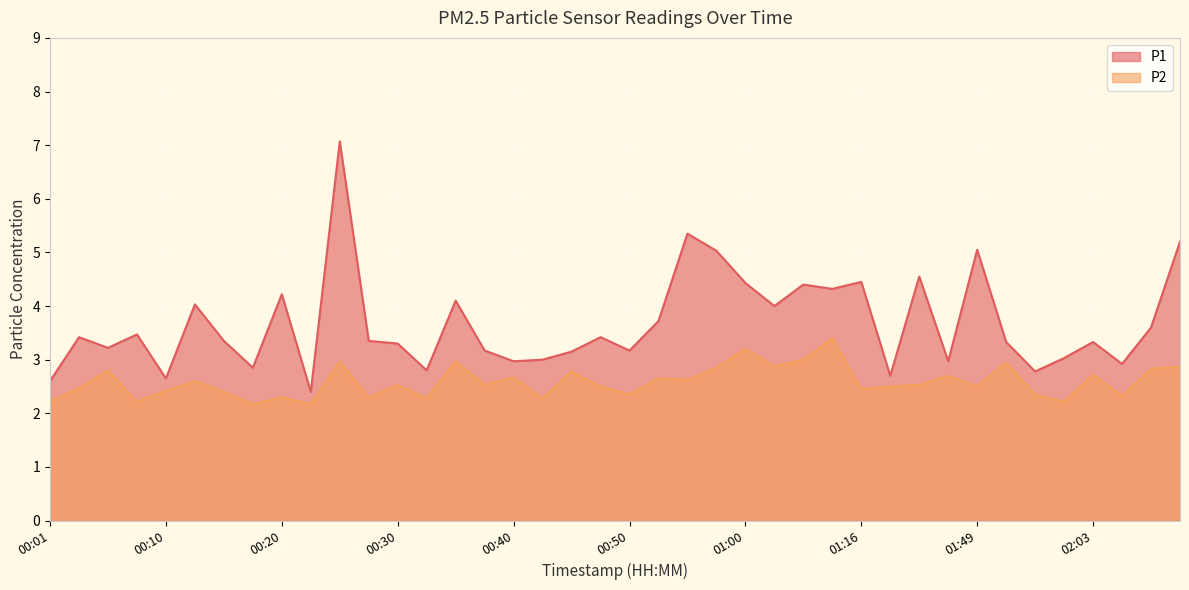

Reading right to left, transcribe all the data shown in this chart.

P1: 02:18=5.2	02:08=3.6	02:05=2.9	02:03=3.3	02:00=3.0	01:55=2.8	01:52=3.3	01:49=5.0	01:47=3.0	01:39=4.5	01:33=2.7	01:16=4.5	01:08=4.3	01:05=4.4	01:03=4.0	01:00=4.4	00:58=5.0	00:55=5.3	00:53=3.7	00:50=3.2	00:48=3.4	00:45=3.1	00:42=3.0	00:40=3.0	00:37=3.2	00:35=4.1	00:32=2.8	00:30=3.3	00:28=3.4	00:25=7.1	00:23=2.4	00:20=4.2	00:18=2.9	00:15=3.4	00:13=4.0	00:10=2.6	00:08=3.5	00:05=3.2	00:03=3.4	00:01=2.6
P2: 02:18=2.9	02:08=2.8	02:05=2.3	02:03=2.7	02:00=2.2	01:55=2.4	01:52=3.0	01:49=2.5	01:47=2.7	01:39=2.5	01:33=2.5	01:16=2.5	01:08=3.4	01:05=3.0	01:03=2.9	01:00=3.2	00:58=2.9	00:55=2.6	00:53=2.6	00:50=2.4	00:48=2.5	00:45=2.8	00:42=2.3	00:40=2.7	00:37=2.5	00:35=3.0	00:32=2.3	00:30=2.5	00:28=2.3	00:25=3.0	00:23=2.2	00:20=2.3	00:18=2.2	00:15=2.4	00:13=2.6	00:10=2.4	00:08=2.2	00:05=2.8	00:03=2.5	00:01=2.2